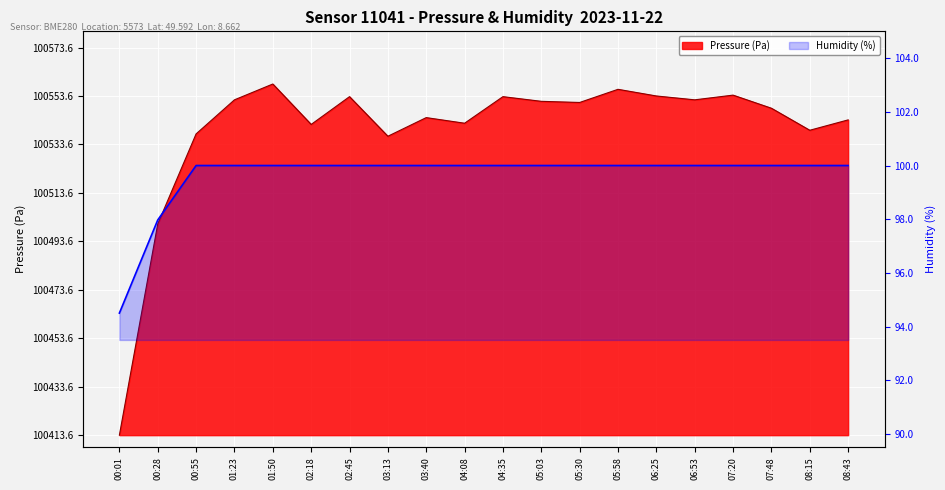

What is the label of the 5th point from the left?

01:50